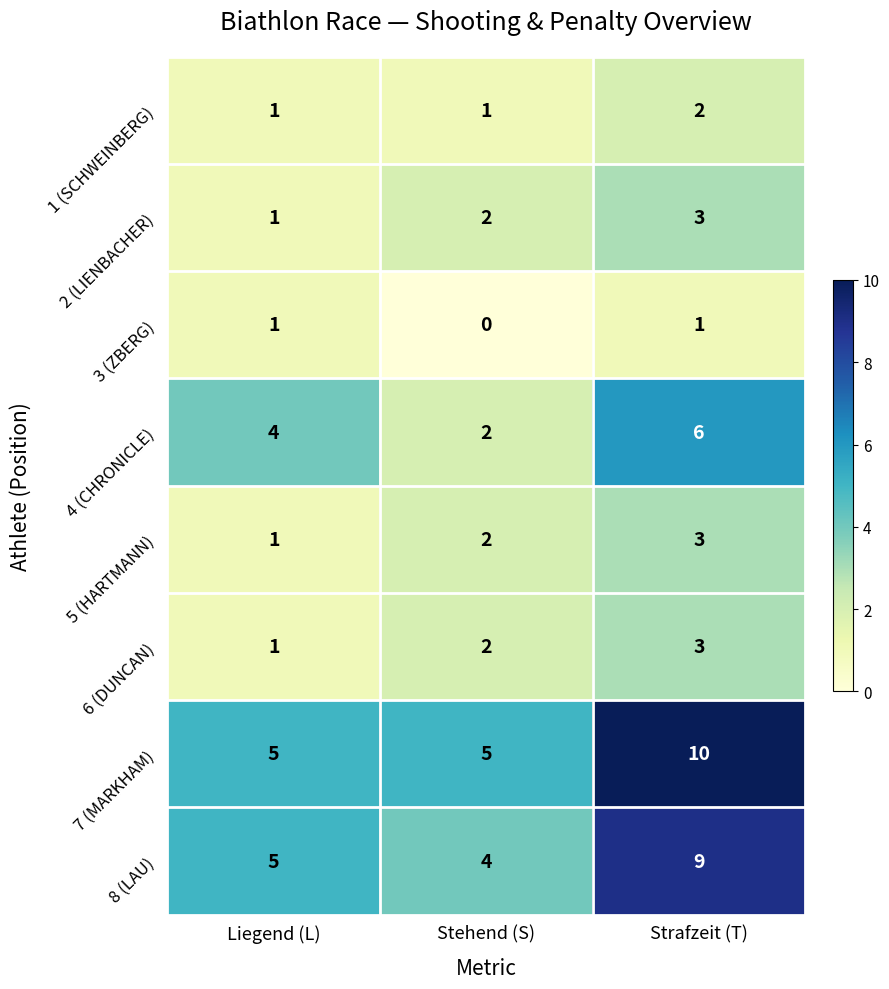

Rank the categories by 8 (LAU) value from lowest to highest.

Stehend (S), Liegend (L), Strafzeit (T)